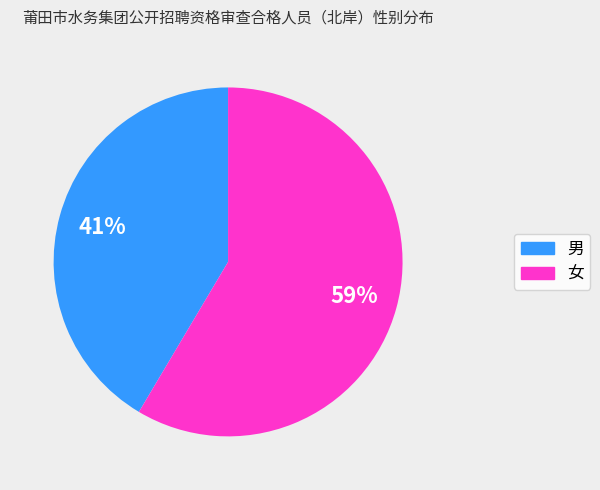

What is the ratio of the value at 女 to the value at 男?

1.4